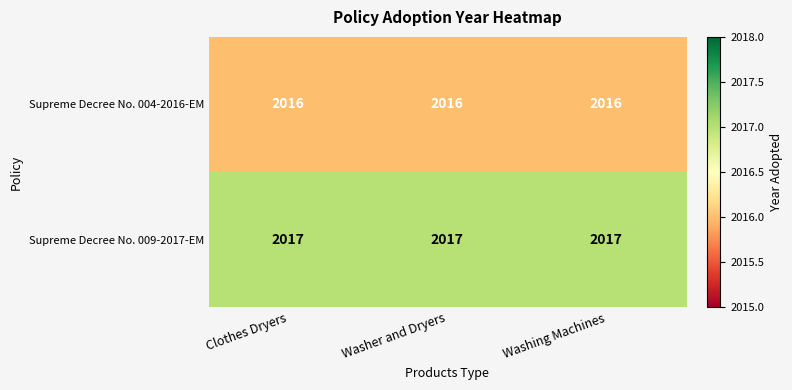

Rank the series by their average value, from lowest to highest.

Supreme Decree No. 004-2016-EM, Supreme Decree No. 009-2017-EM